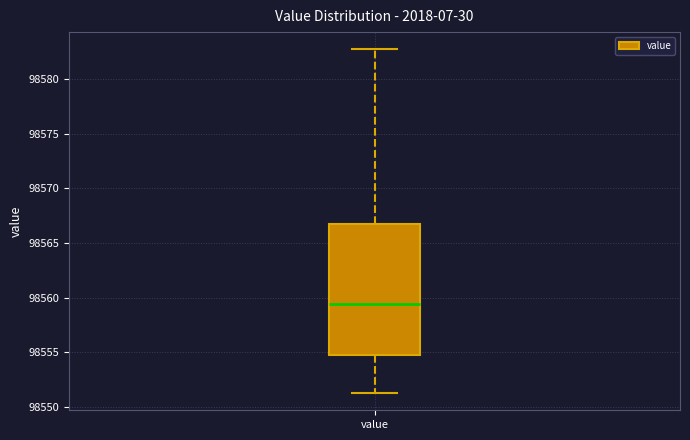

Transcribe this box plot: give where the median line is, the range the box spans, and where the two whiskers end, as read against the y-axis. The values are not printed on the chart, so give them approximately, as read against the axis.

median 98559.5, box 98555.0 to 98567.0, whiskers 98551.5 to 98582.5